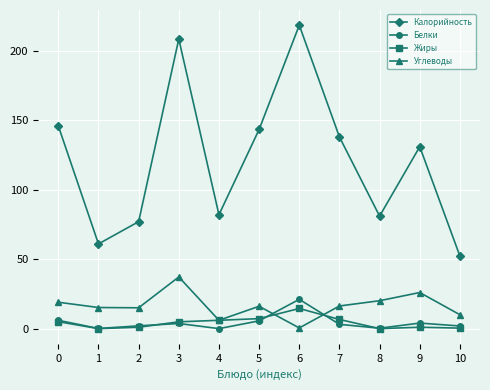

What is the highest value of the Калорийность series?

218.5